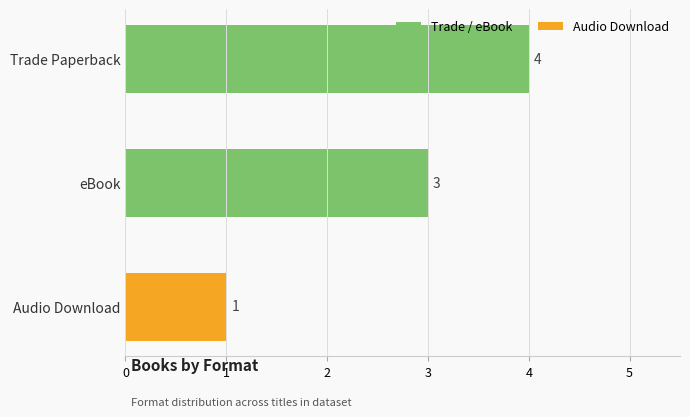

What is the sum of the values at eBook and Trade Paperback?

7